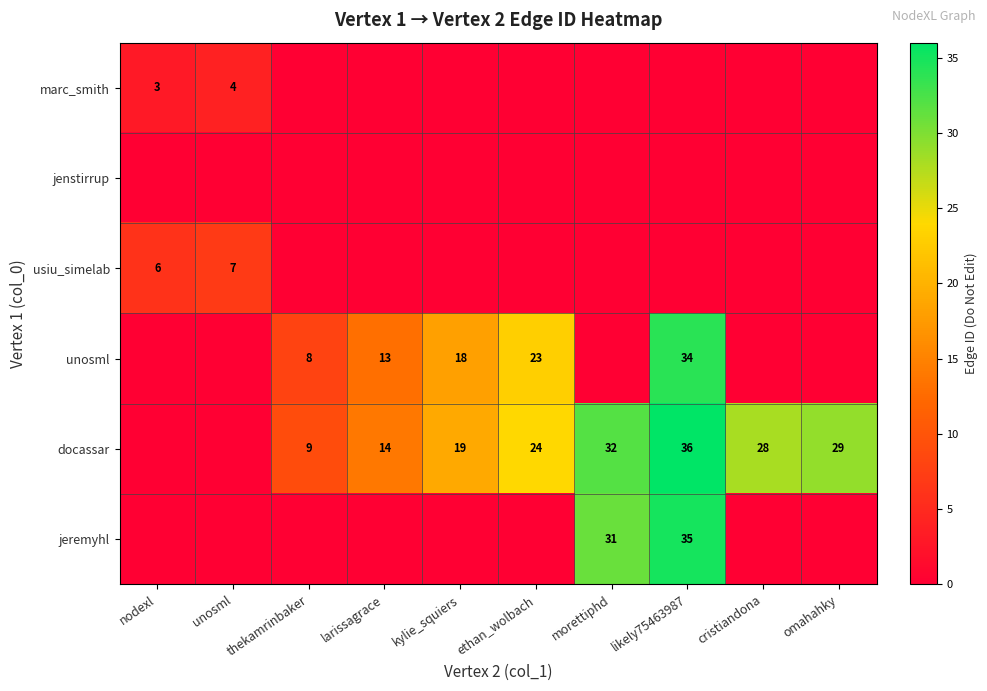

Is it true that docassar equals 6 at kylie_squiers?

False